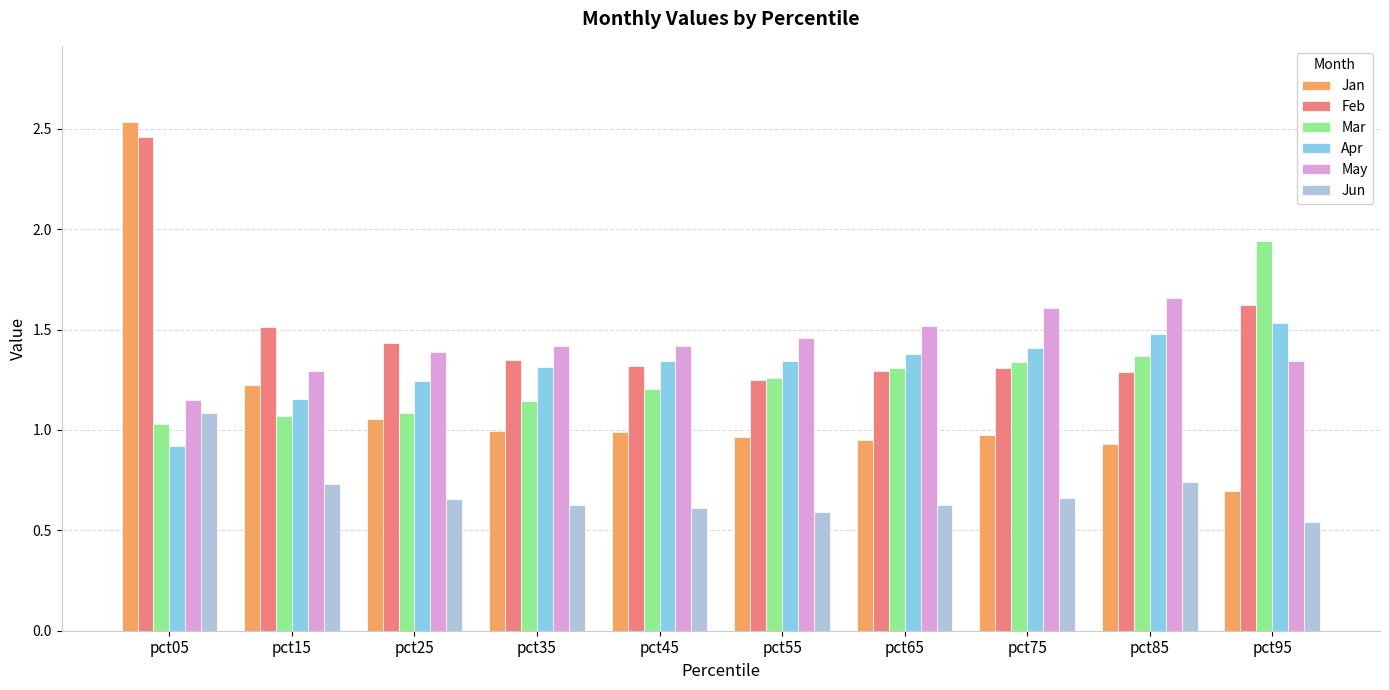

At which category is the sum across all series the highest?

pct05